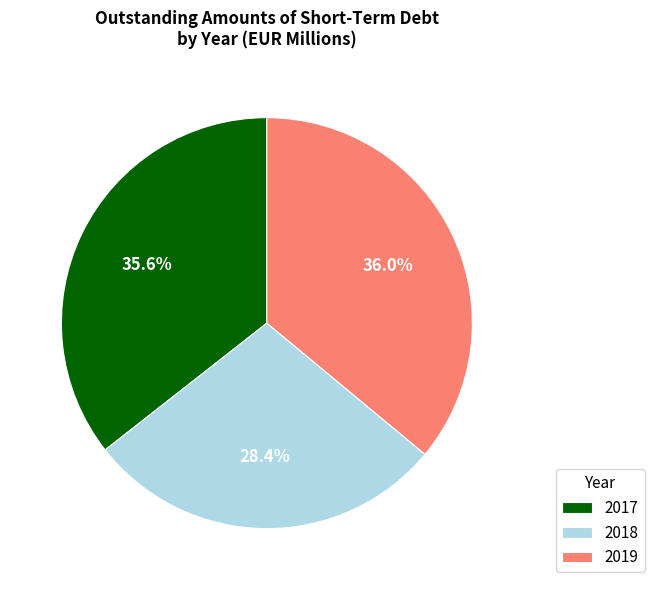

To the nearest percent, what is the difference between the largest and smallest slice percentages?

8%